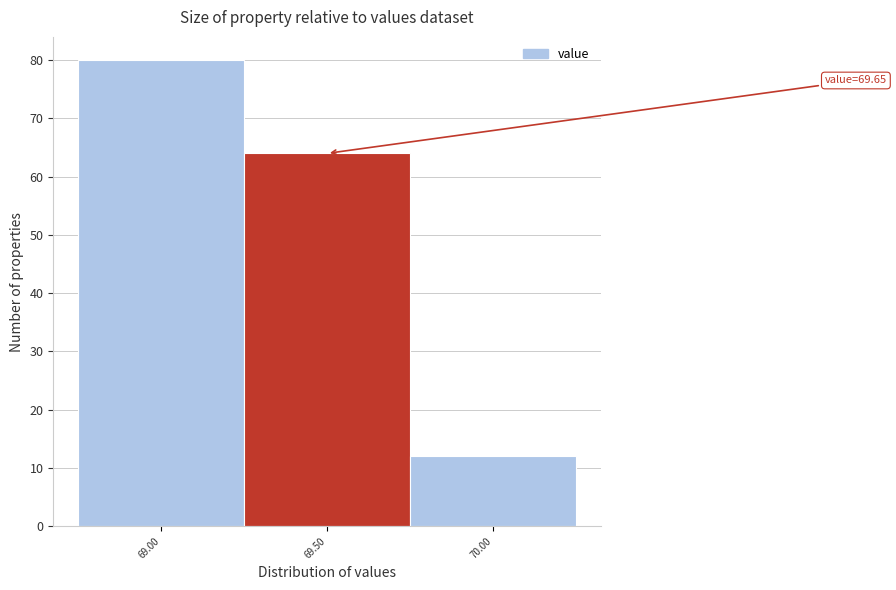

Reading left to right, extract all data points from this chart.

69.00=80	69.50=64	70.00=12